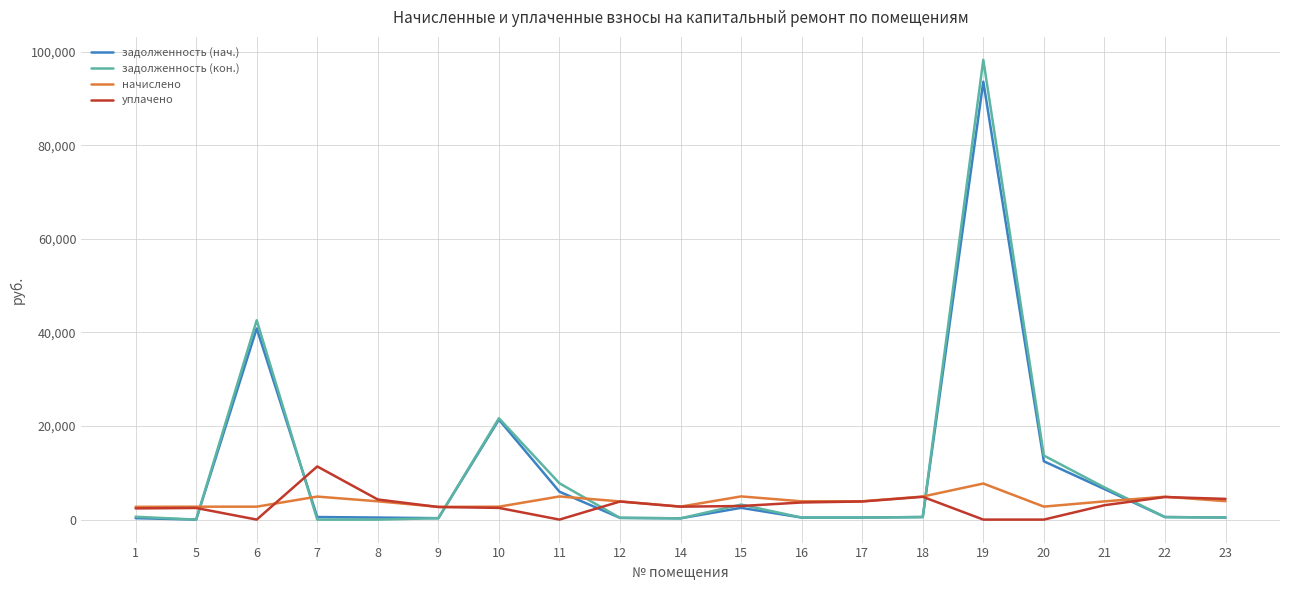

How many lines are shown in the chart?

4